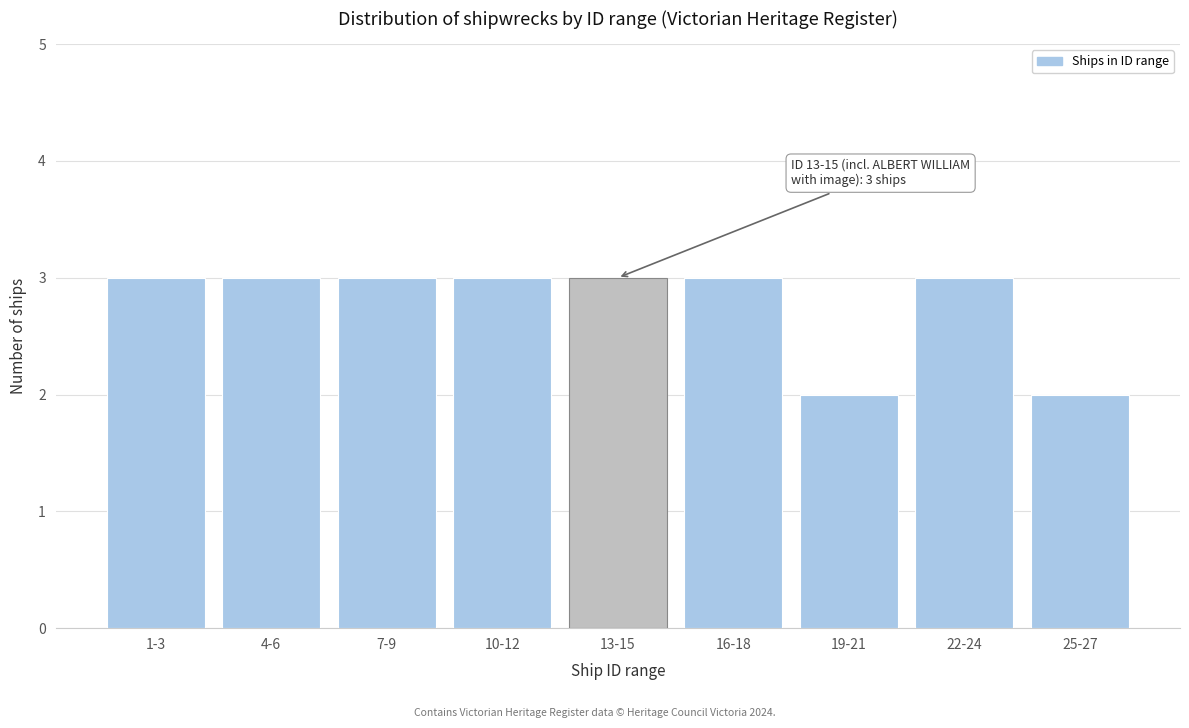

Reading right to left, list all the values displayed in this chart.

25-27=2	22-24=3	19-21=2	16-18=3	13-15=3	10-12=3	7-9=3	4-6=3	1-3=3